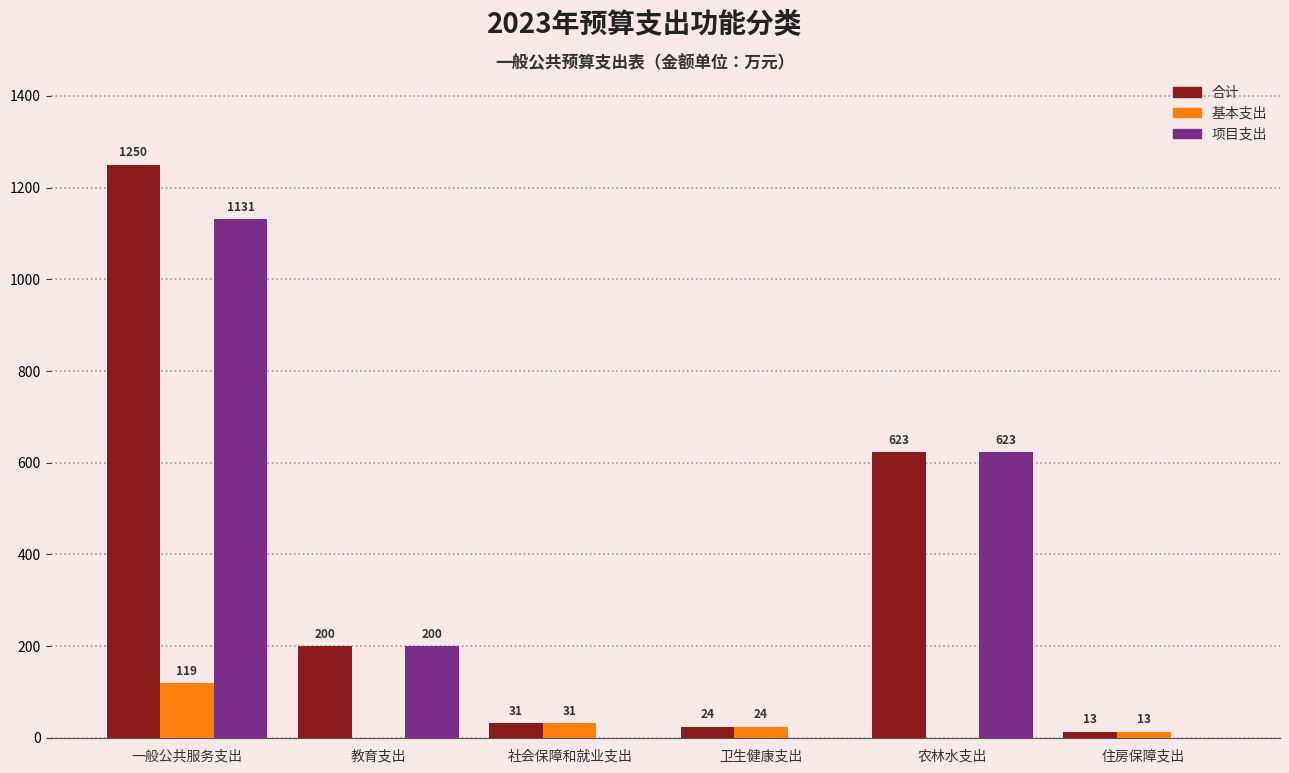

What is the sum of all 基本支出 values?

187.7